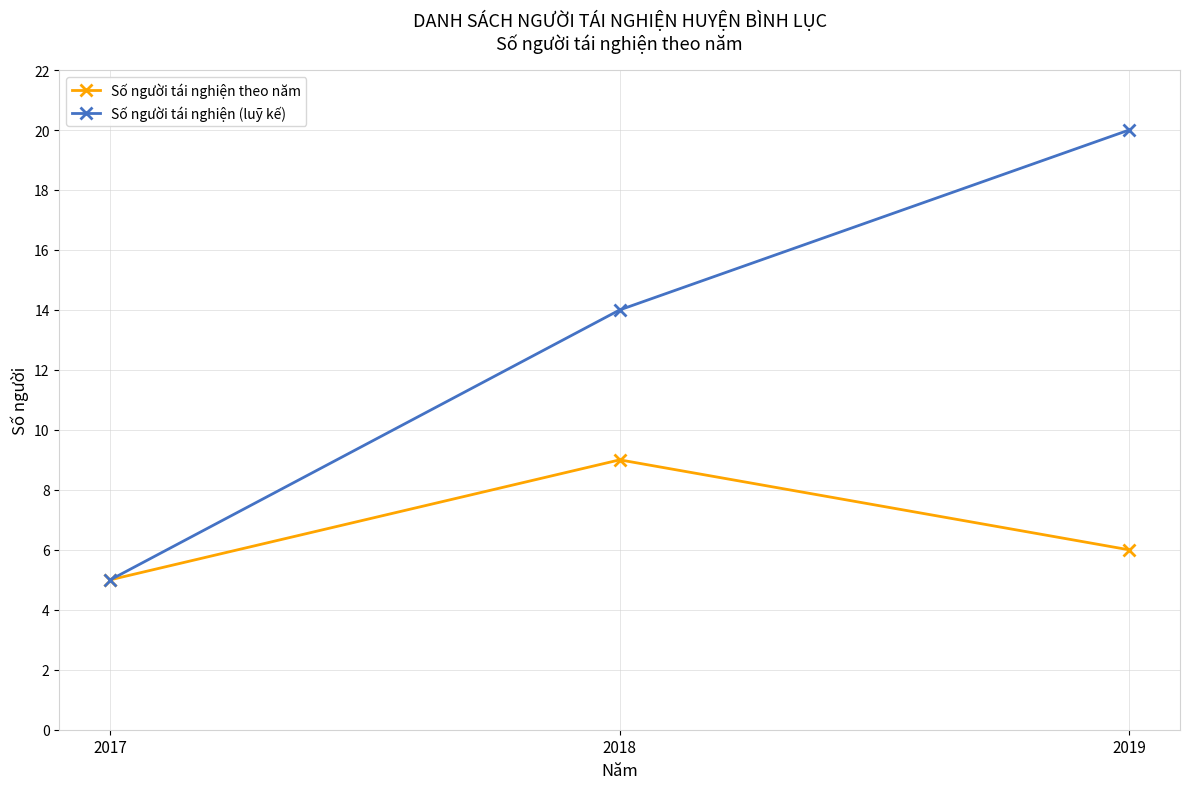

How many values in the Số người tái nghiện theo năm series are below 6?

1